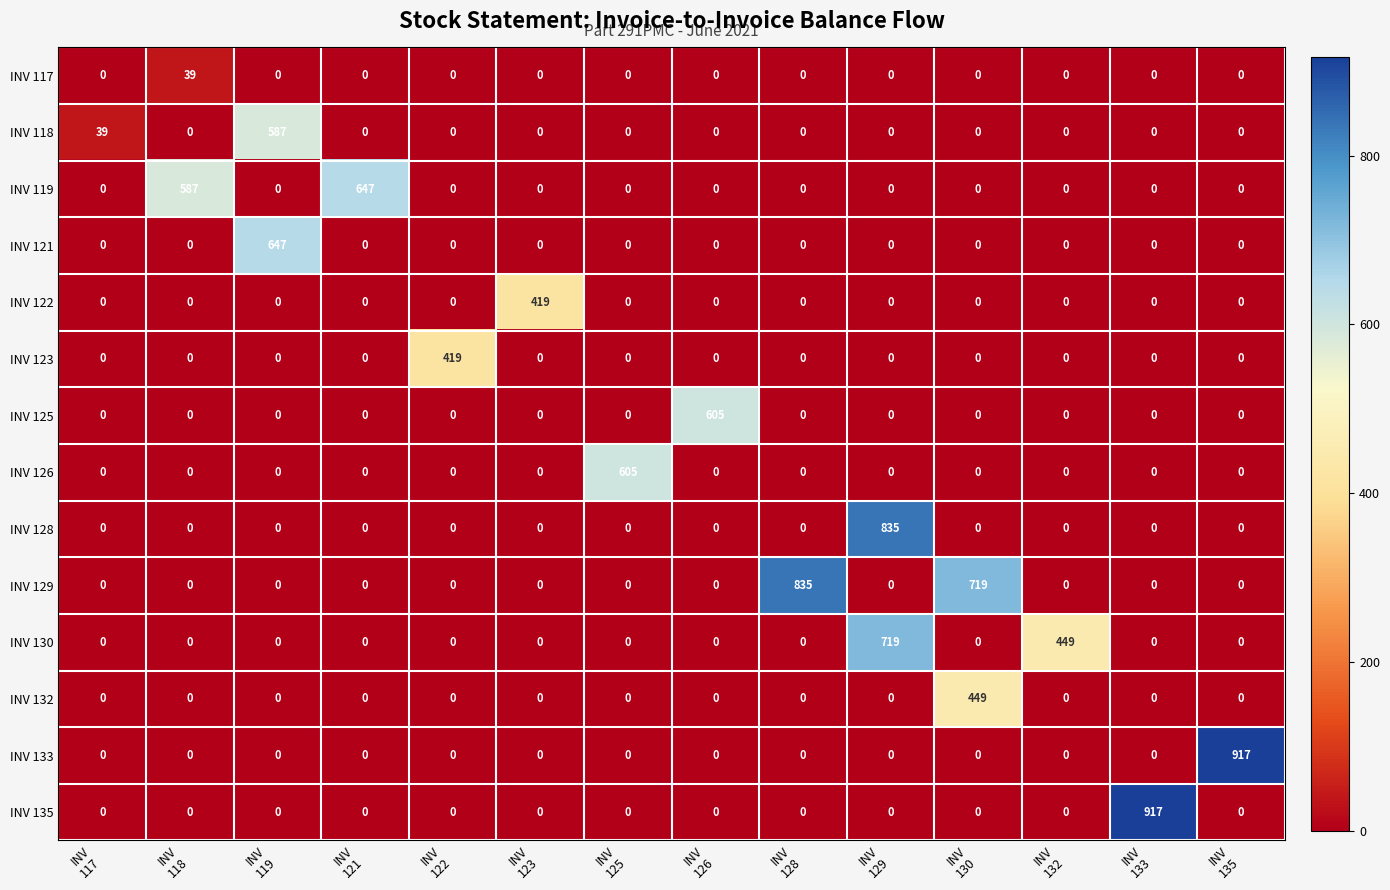

What is the maximum value shown in the chart?

917